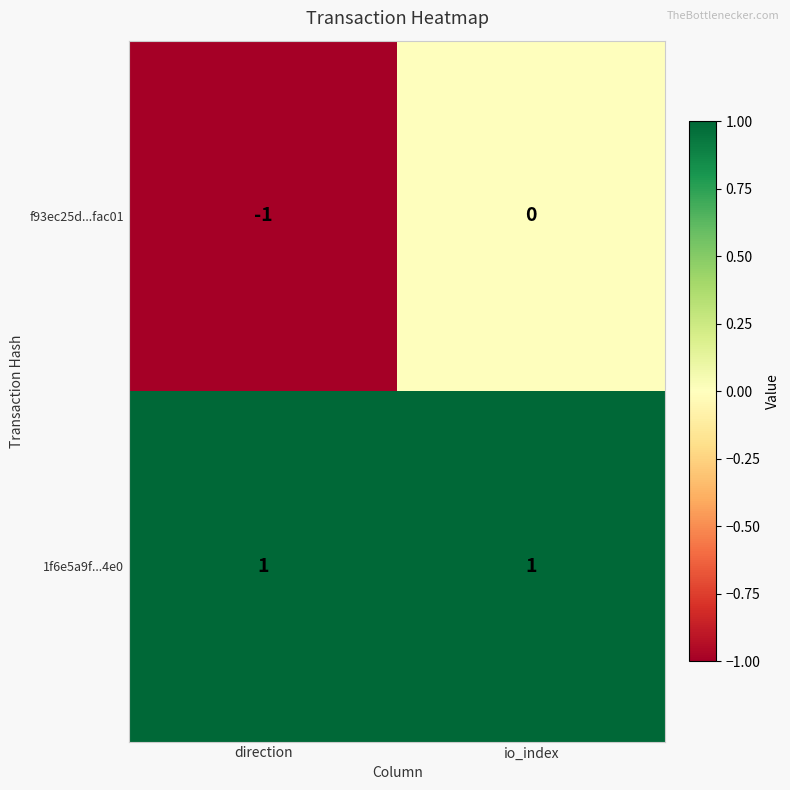

At which category is the sum across all series the highest?

io_index